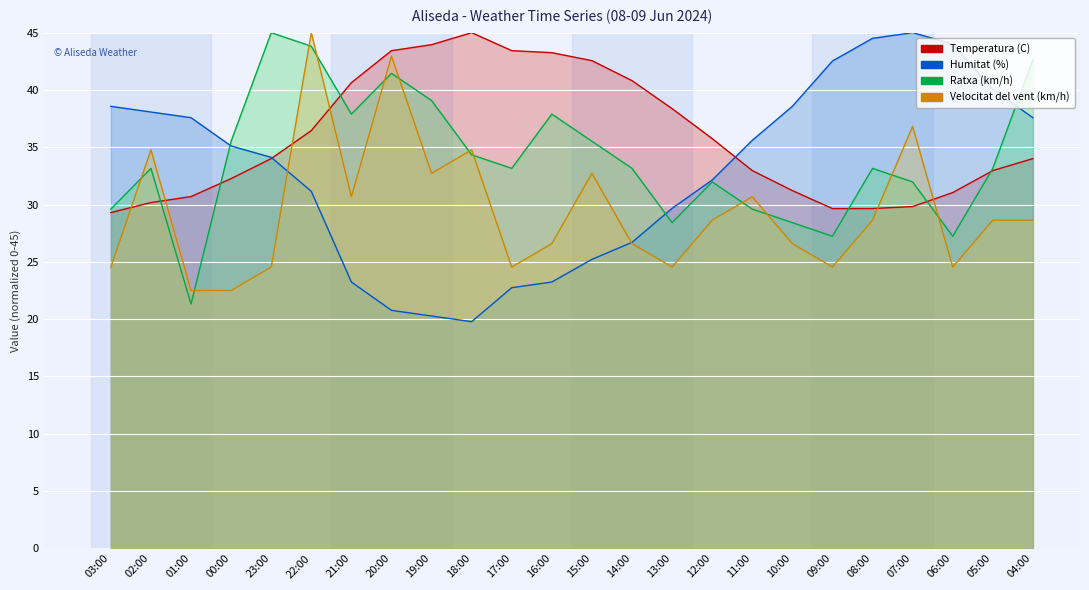

Which series has the widest spread of values?

Humitat (%)